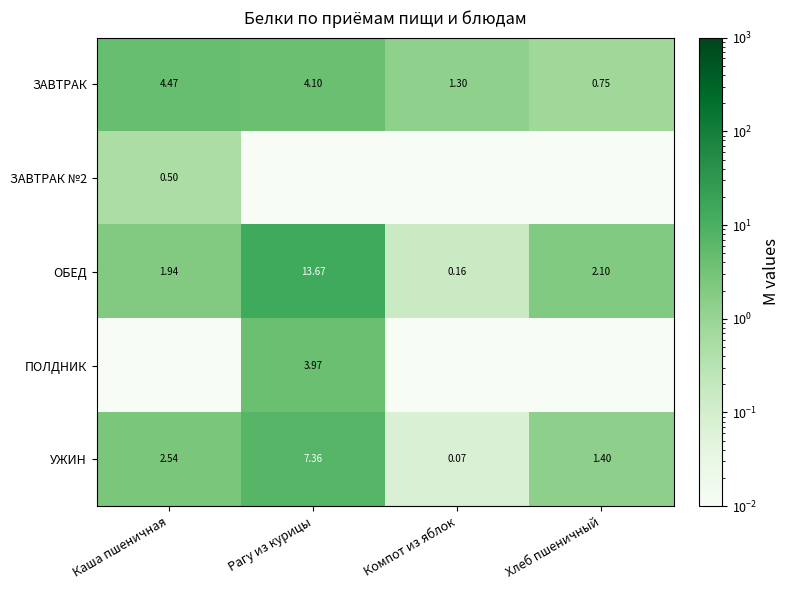

Rank the categories by ЗАВТРАК value from highest to lowest.

Каша пшеничная, Рагу из курицы, Компот из яблок, Хлеб пшеничный